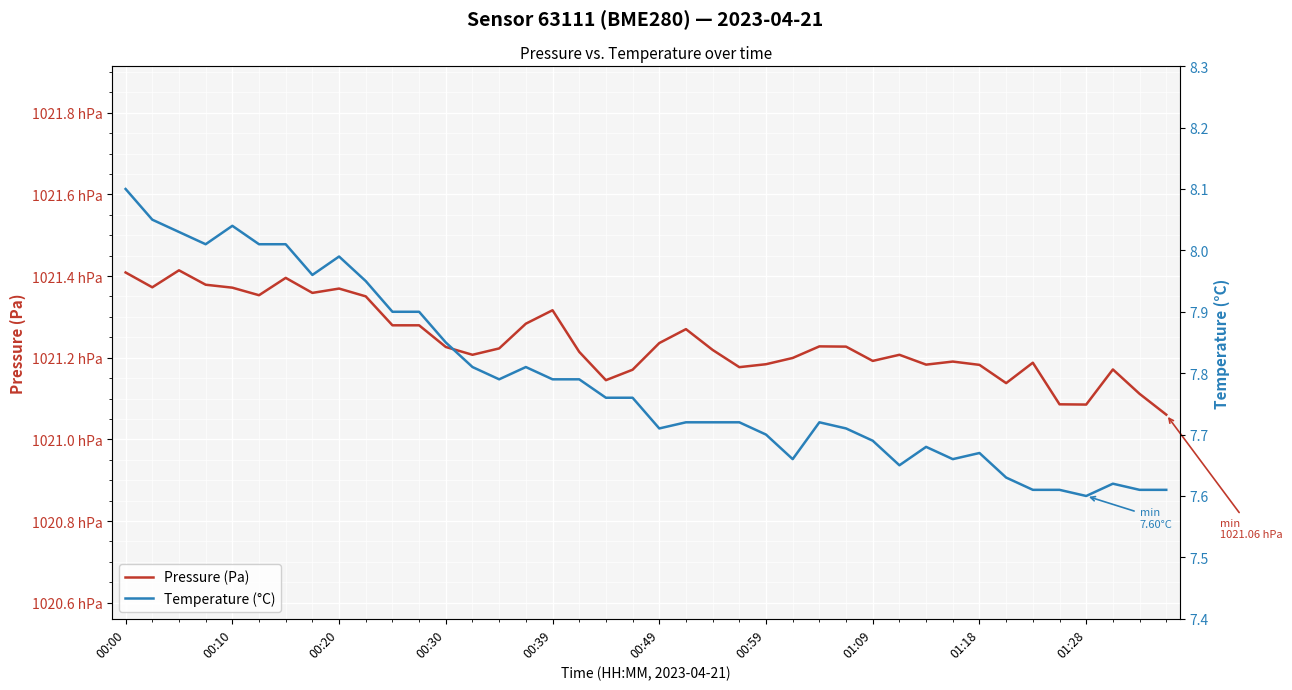

List the labels in order of Pressure (Pa) value, smallest first.

39, 36, 35, 38, 33, 18, 19, 37, 23, 32, 30, 24, 34, 31, 28, 25, 13, 29, 17, 22, 14, 12, 27, 26, 20, 21, 10, 11, 15, 16, 01:28, 00:49, 01:09, 01:18, 00:39, 00:10, 00:30, 00:59, 00:00, 00:20